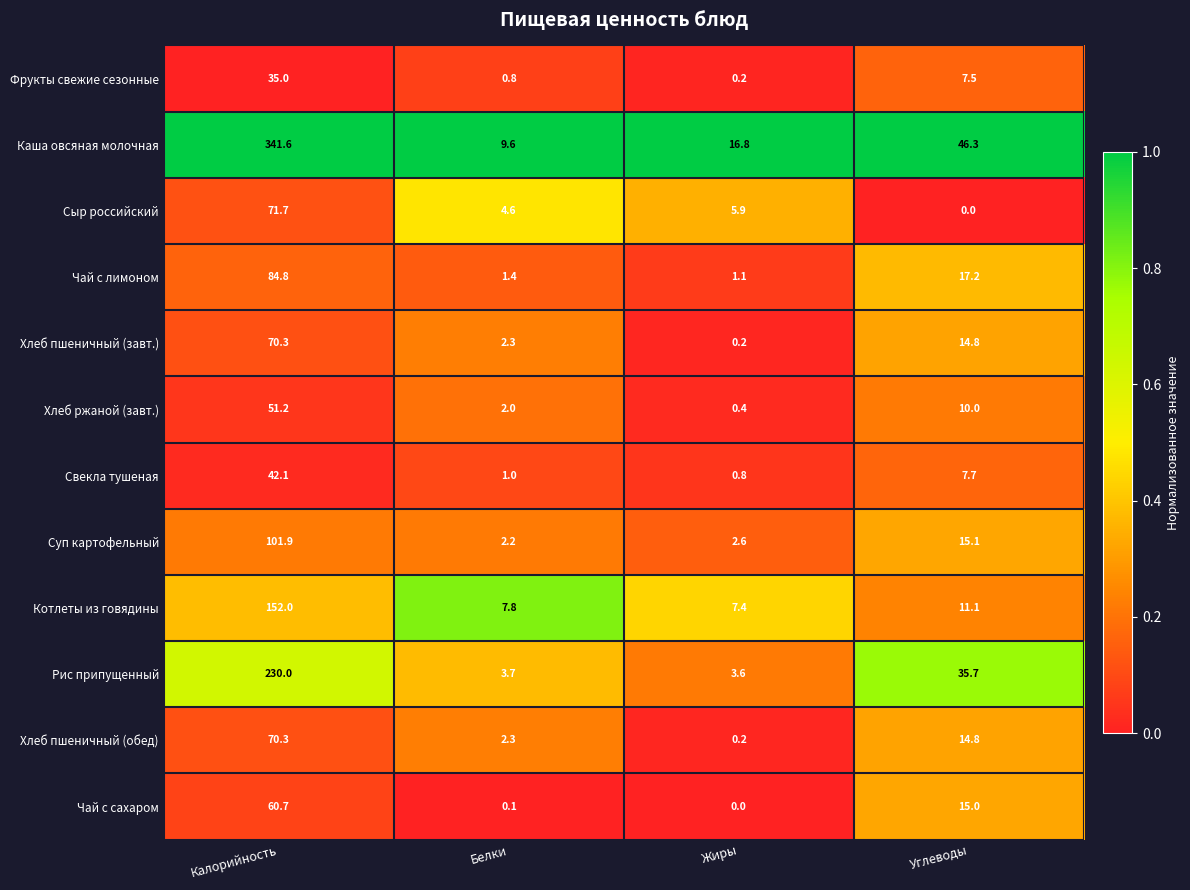

Which series has the largest total across all categories?

Каша овсяная молочная